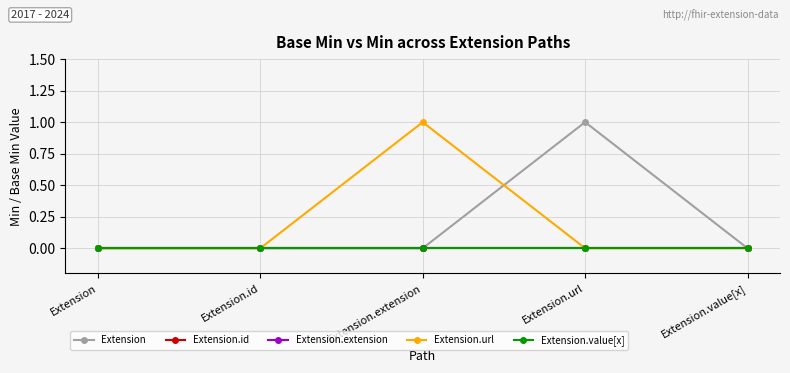

Is this an area chart (filled region under the line)?

No